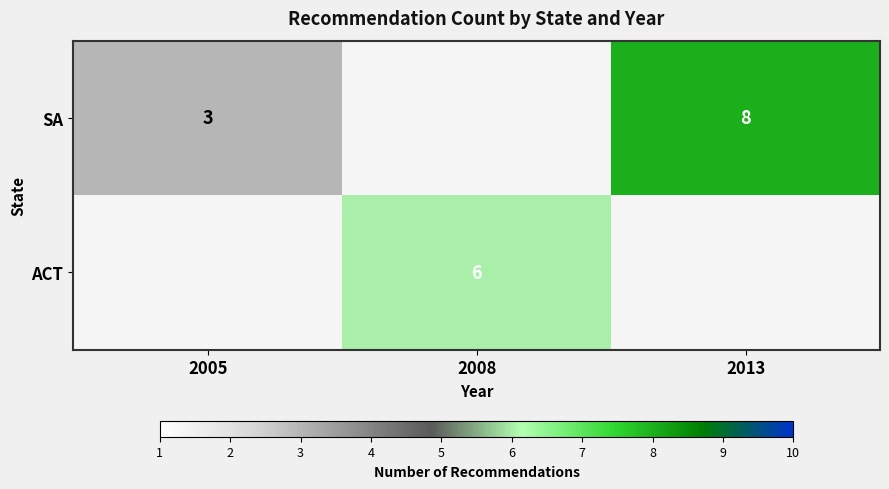

The SA series shows 3 at 2005. True or false?

True